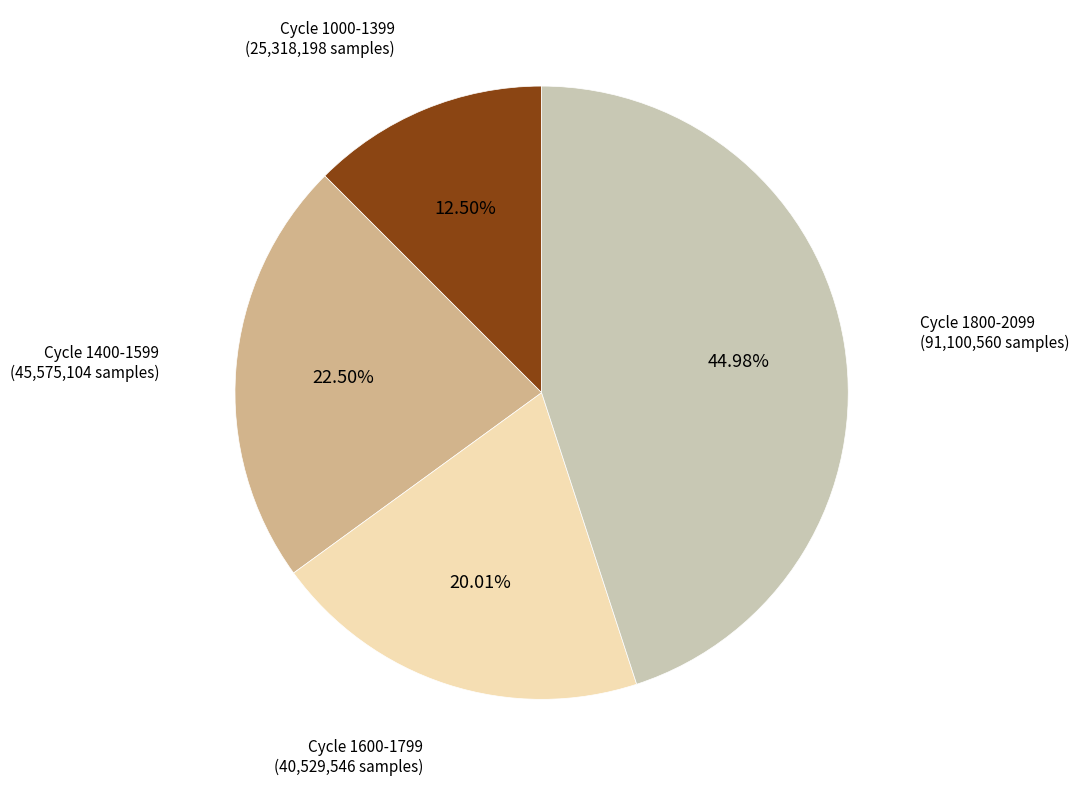

Is there a majority slice in this chart?

No